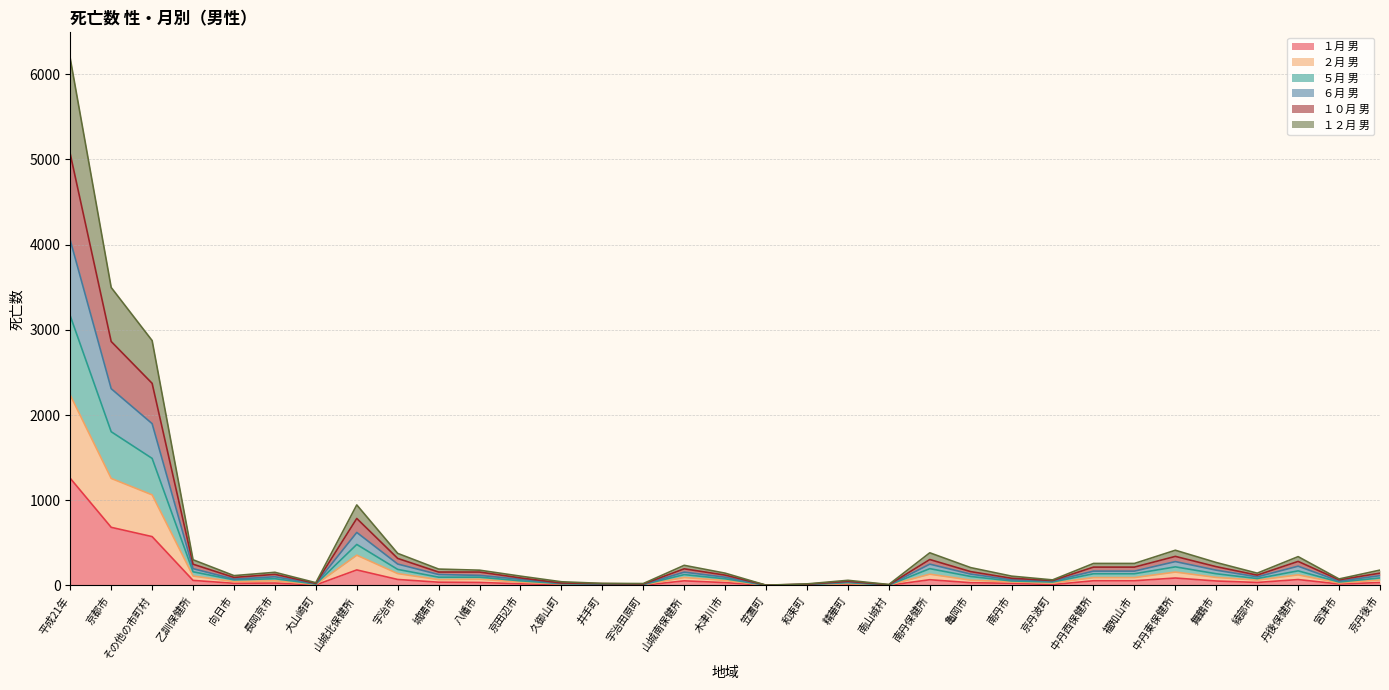

What is the value of the ５月 男 point at the 16th from the left?

127